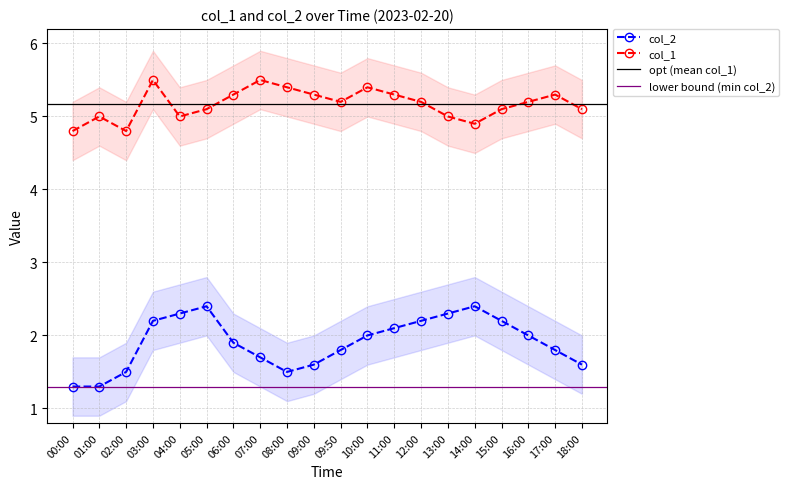

Which series has the largest range (max minus min)?

col_2